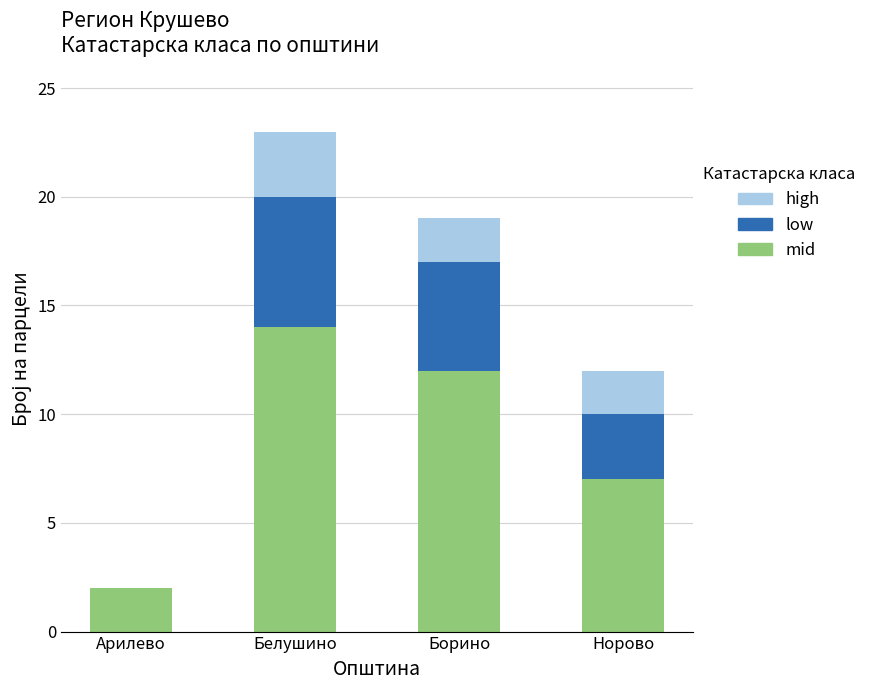

What are all the series names shown in the legend?

high, low, mid